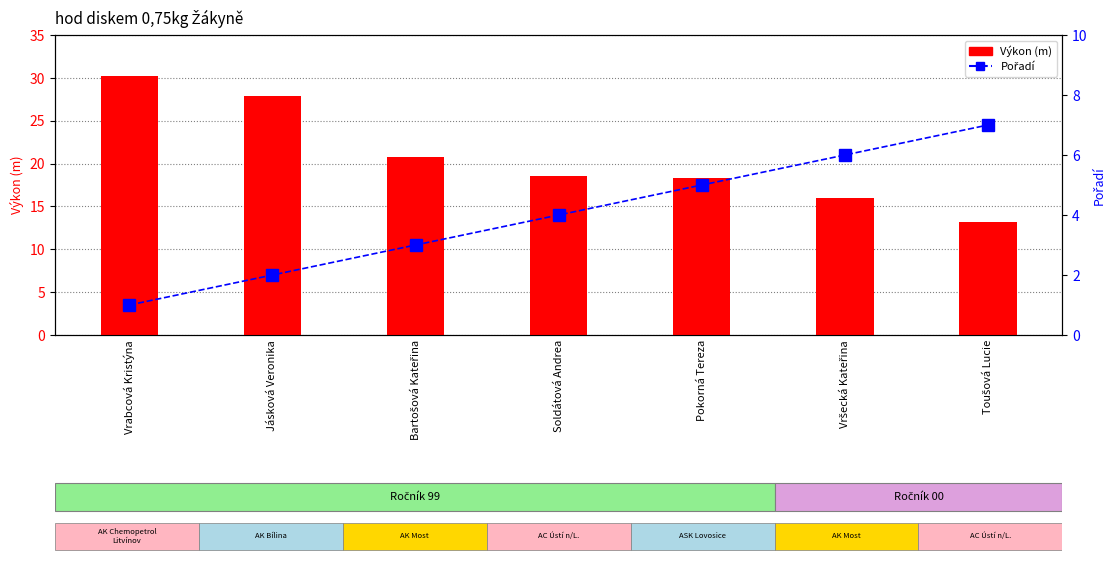

Rank the series at Pokorná Tereza from lowest to highest value.

Pořadí, Výkon (m)